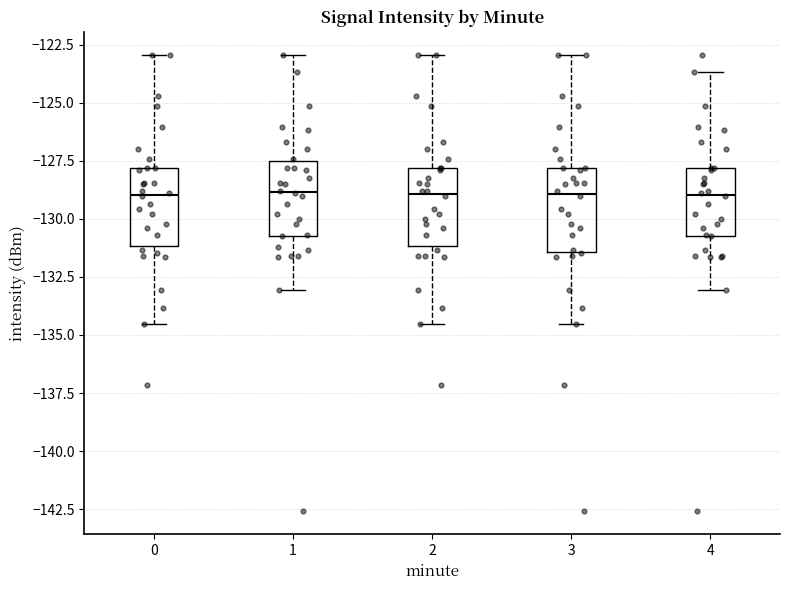

Reading left to right, transcribe this box plot: for each box, give where its median line is, the range the box spans, and where its two whiskers end, as read against the y-axis. The values are not printed on the chart, so give them approximately, as read against the axis.

0: median -129.0, box -131.0 to -128.0, whiskers -134.5 to -123.0
1: median -129.0, box -130.5 to -127.5, whiskers -133.0 to -123.0
2: median -129.0, box -131.0 to -128.0, whiskers -134.5 to -123.0
3: median -129.0, box -131.5 to -128.0, whiskers -134.5 to -123.0
4: median -129.0, box -130.5 to -128.0, whiskers -133.0 to -123.5